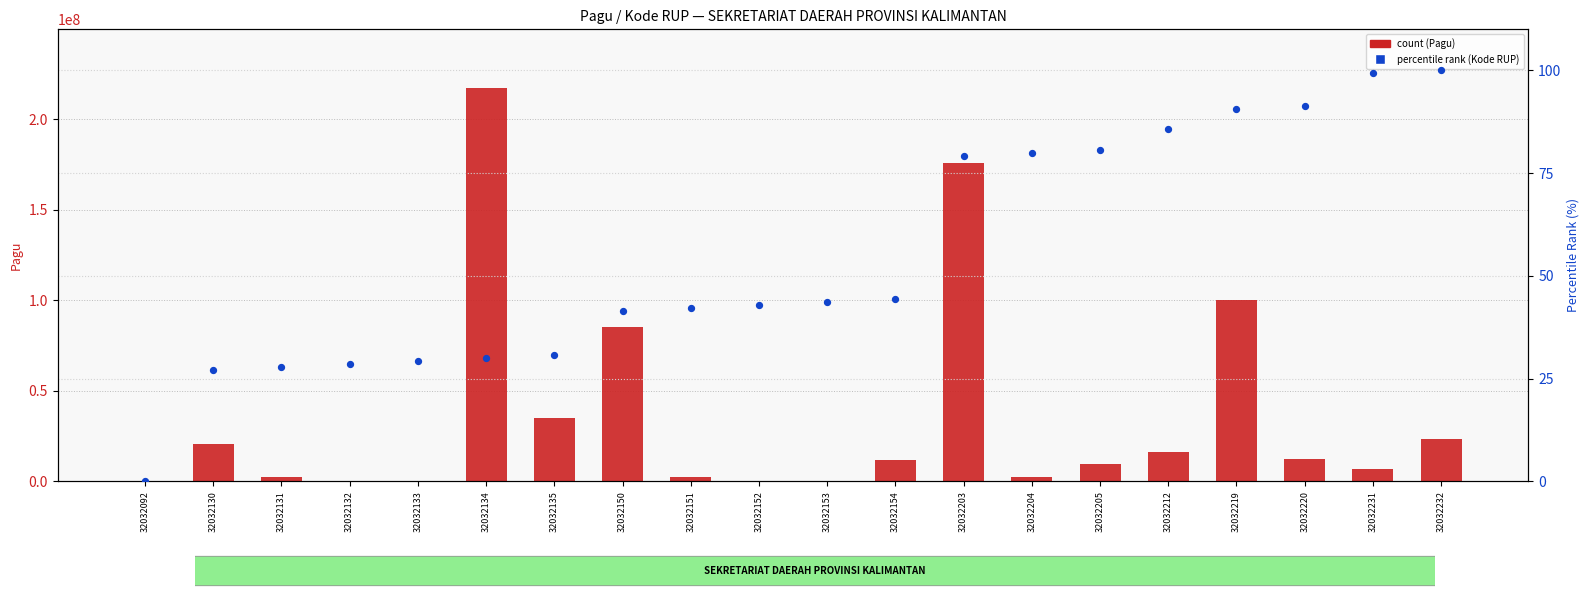

What is the total value across all series at 32032153?

400043.6